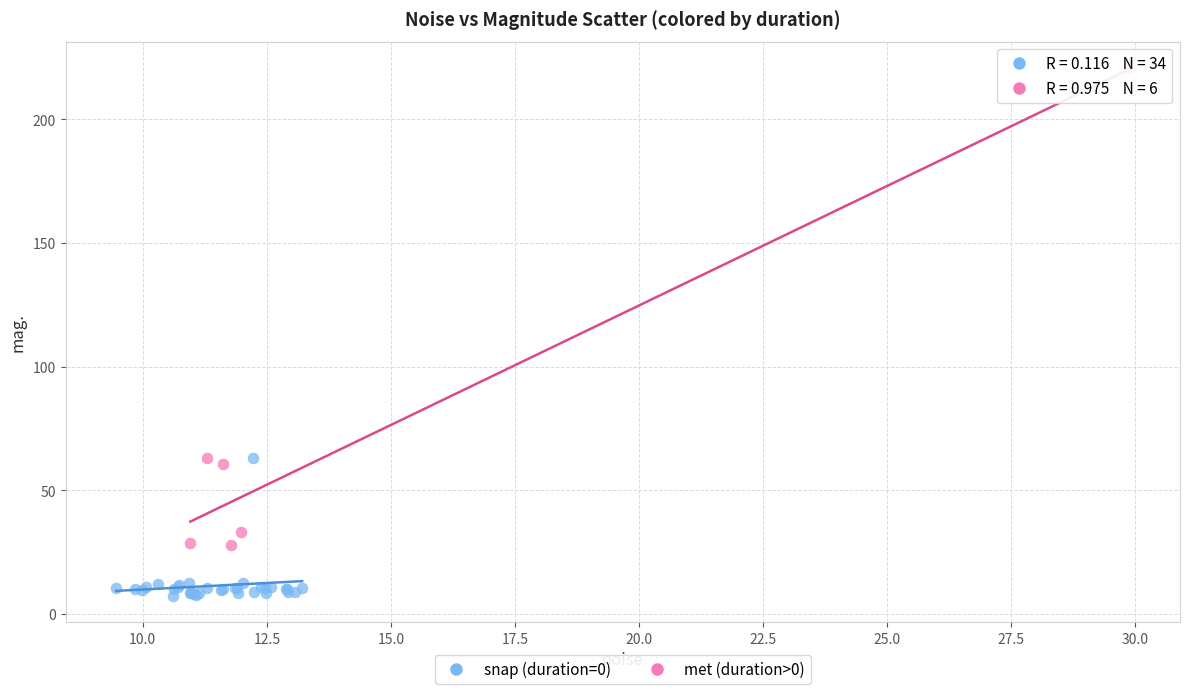

Which series has the widest spread of Y values?

met (duration>0)